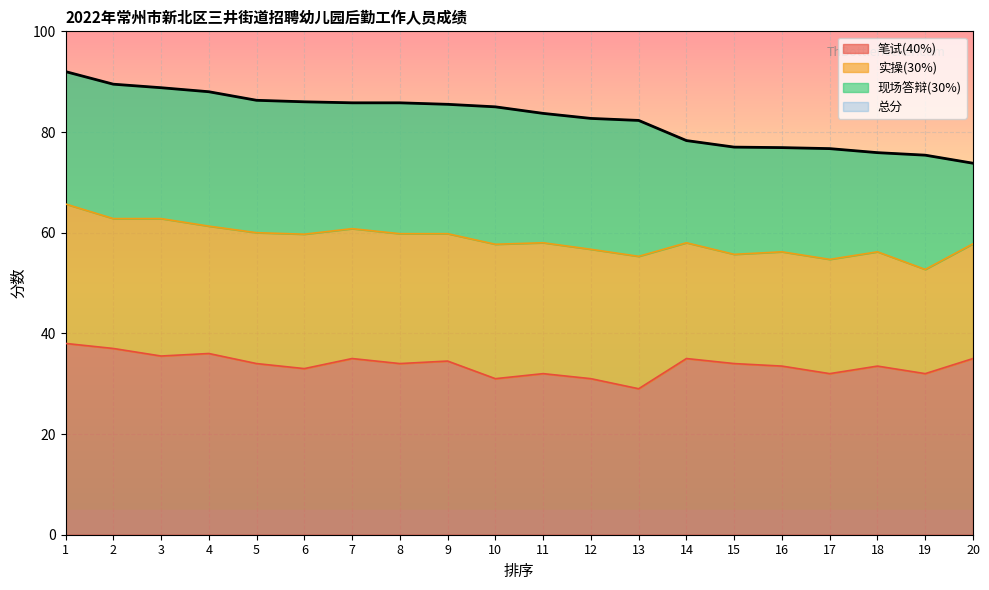

True or false: 笔试(40%) has more than 2 points higher than both neighbors.

True